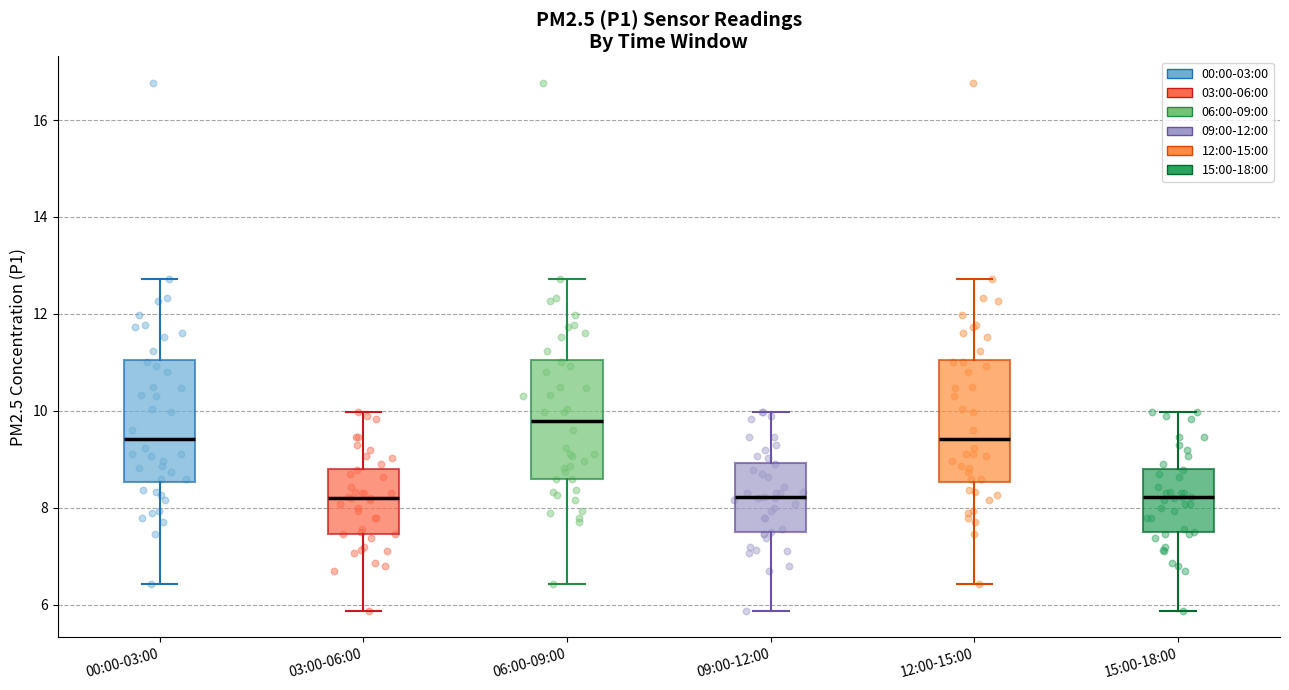

Reading left to right, read every box against the y-axis: the position of its median line, the range the box covers, and the ends of its whiskers. The values are not printed on the chart, so give them approximately, as read against the axis.

00:00-03:00: median 9.4, box 8.6 to 11.0, whiskers 6.4 to 12.8
03:00-06:00: median 8.2, box 7.4 to 8.8, whiskers 5.8 to 10.0
06:00-09:00: median 9.8, box 8.6 to 11.0, whiskers 6.4 to 12.8
09:00-12:00: median 8.2, box 7.4 to 9.0, whiskers 5.8 to 10.0
12:00-15:00: median 9.4, box 8.6 to 11.0, whiskers 6.4 to 12.8
15:00-18:00: median 8.2, box 7.4 to 8.8, whiskers 5.8 to 10.0